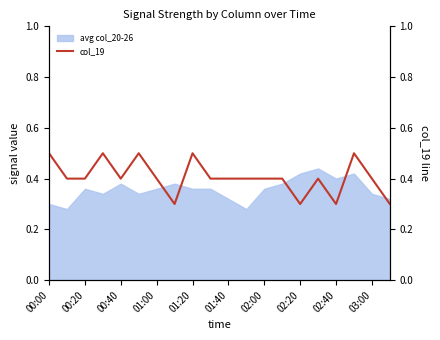

How many data points does each series have?

20